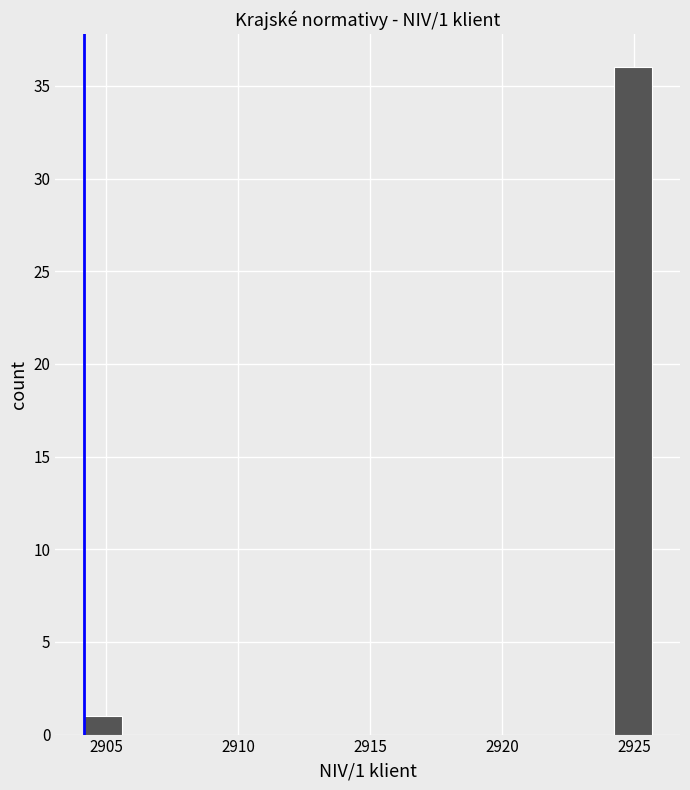

Around what value on the x-axis is the tallest bar? Give the approximate position of its centre, as read against the axis.

2925.0